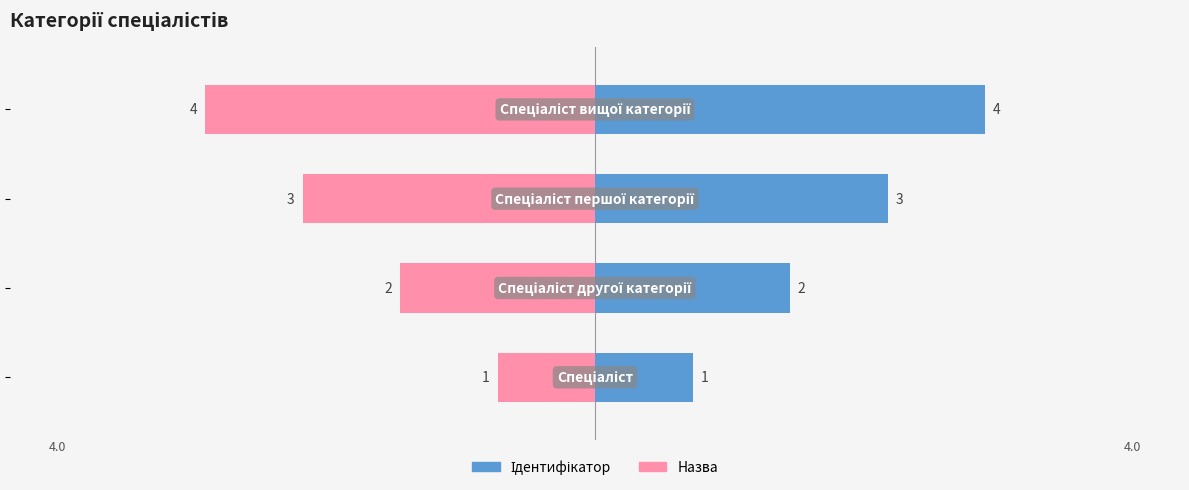

Reading left to right, what are all the values shown in this chart?

Ідентифікатор: −6=1	−4=2	−2=3	0=4
Назва: −6=-1	−4=-2	−2=-3	0=-4